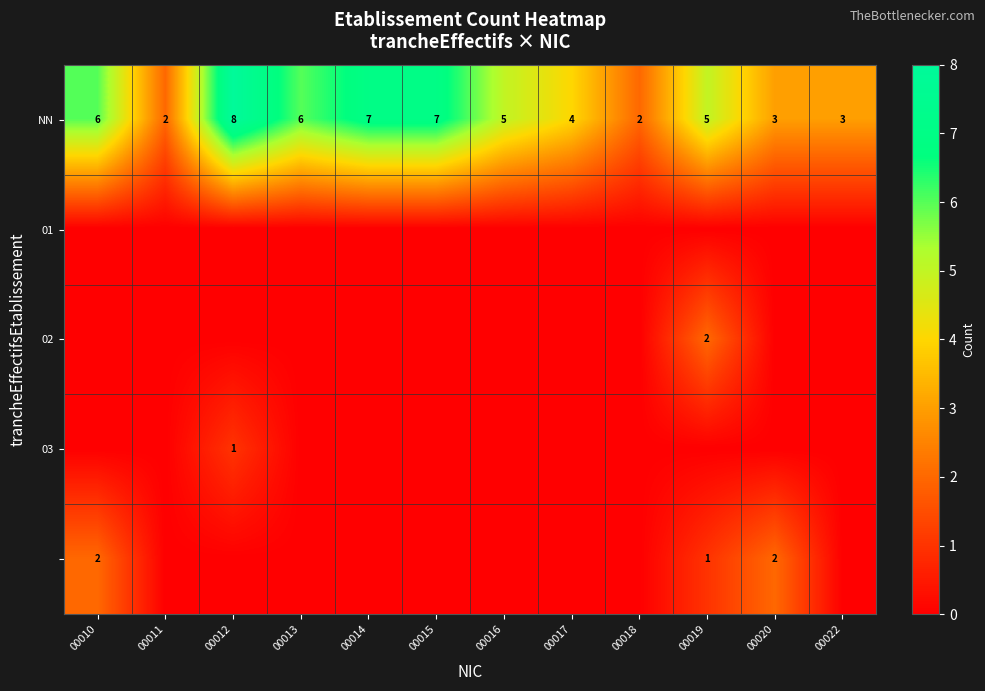

True or false: NN has a value of 8 at 00012.

True